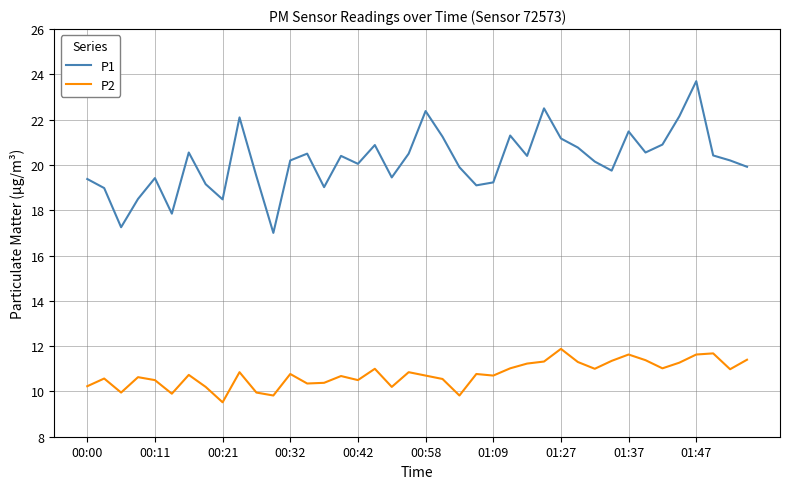

What is the difference between the maximum and minimum values in the P2 series?

2.4